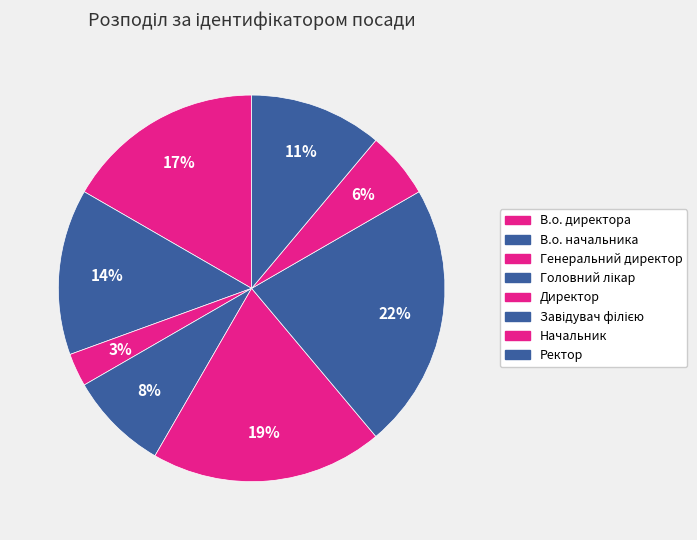

To the nearest percent, what percentage of the pie is Головний лікар?

8%